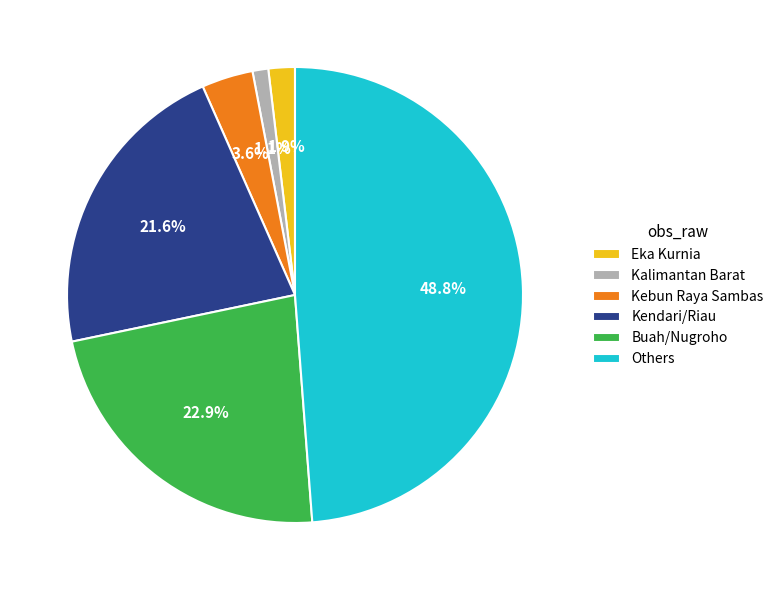

Count the number of slices in the pie.

6